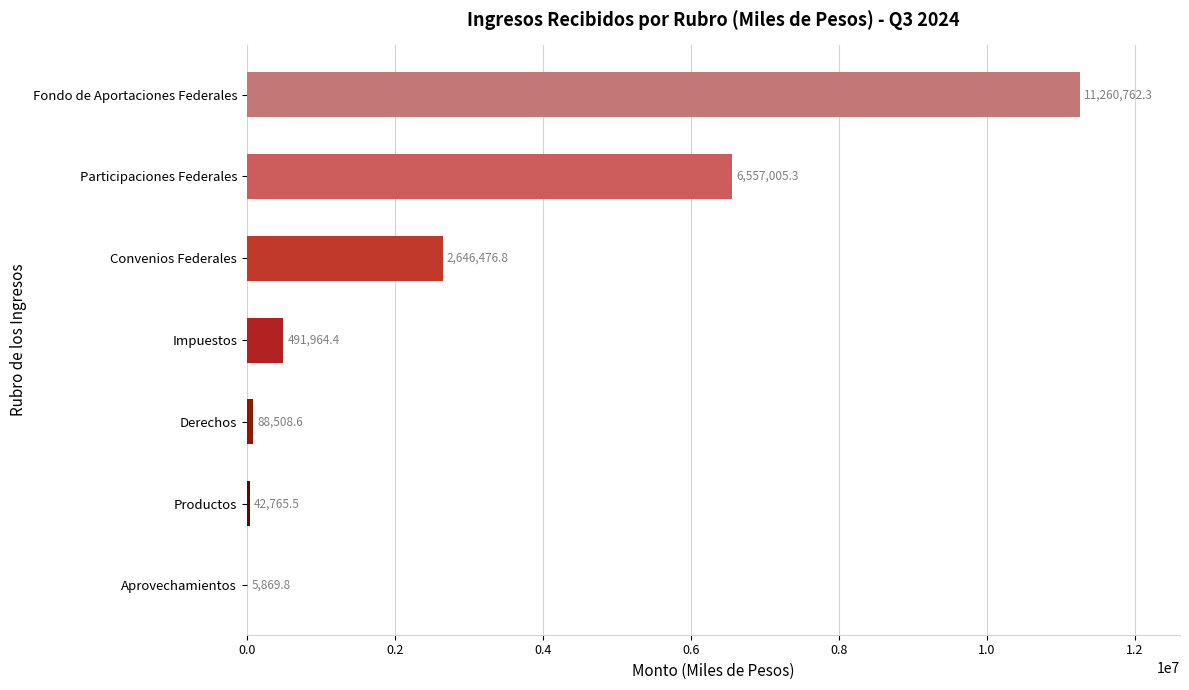

At which label is the value closest to 5633316?

Participaciones Federales